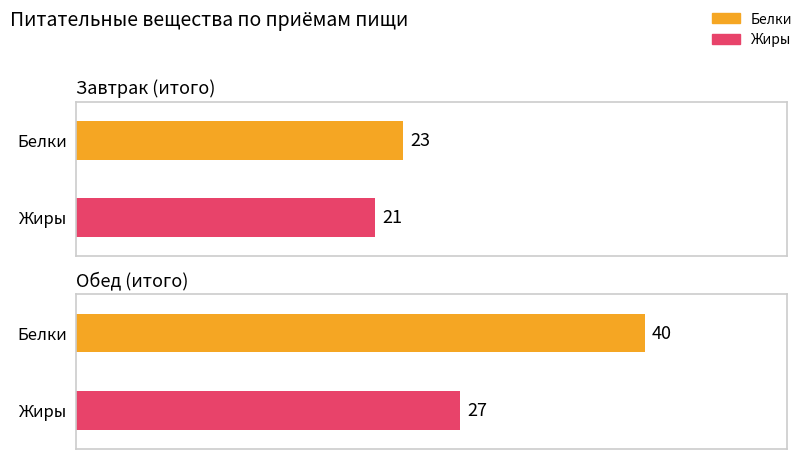

Reading left to right, list all the values displayed in this chart.

Белки: 23	40
Жиры: 21	27